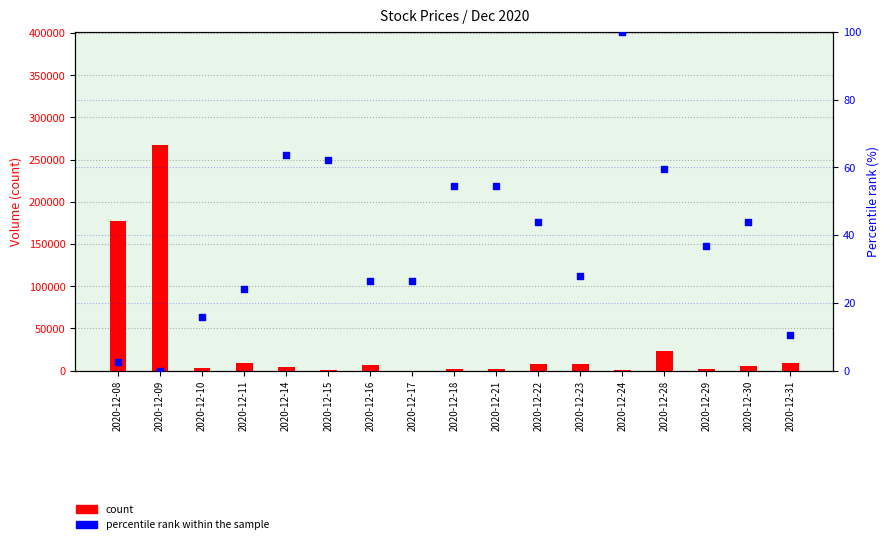

What are all the series names shown in the legend?

count, percentile rank within the sample